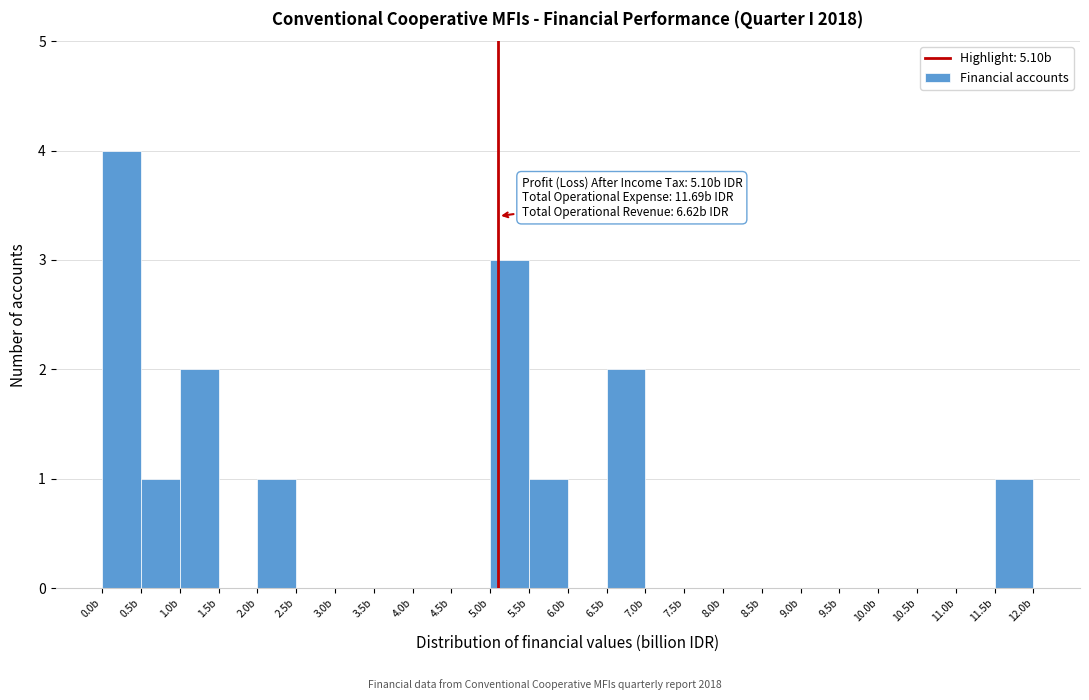

Over which range of the x-axis is the bar tallest?

0.0 to 0.5